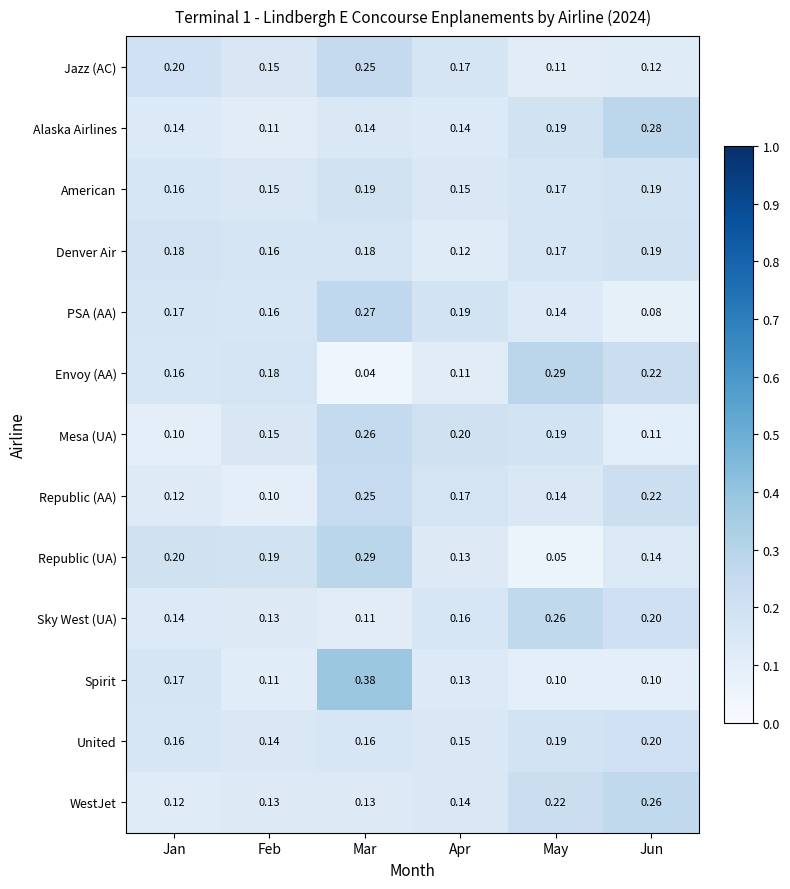

Between Jan and Feb, which series saw the biggest shift?

Spirit